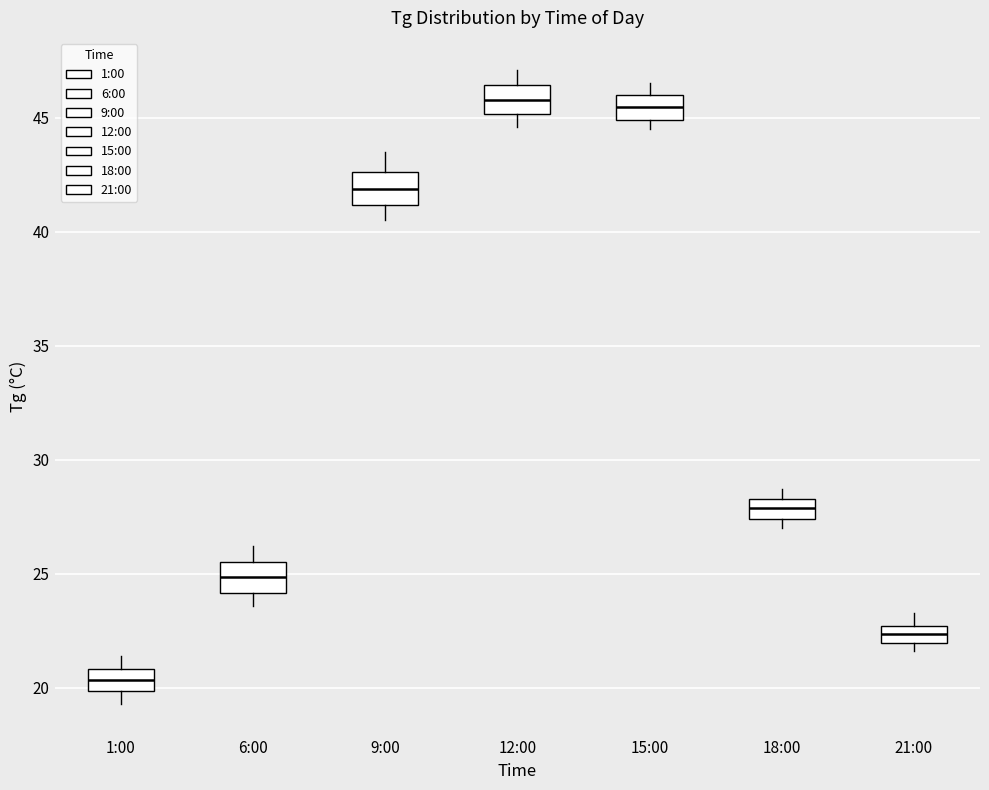

Reading left to right, transcribe this box plot: for each box, give where its median line is, the range the box spans, and where its two whiskers end, as read against the y-axis. The values are not printed on the chart, so give them approximately, as read against the axis.

1:00: median 20.5, box 20.0 to 21.0, whiskers 19.5 to 21.5
6:00: median 25.0, box 24.0 to 25.5, whiskers 23.5 to 26.0
9:00: median 42.0, box 41.0 to 42.5, whiskers 40.5 to 43.5
12:00: median 46.0, box 45.0 to 46.5, whiskers 44.5 to 47.0
15:00: median 45.5, box 45.0 to 46.0, whiskers 44.5 to 46.5
18:00: median 28.0, box 27.5 to 28.5, whiskers 27.0 to 28.5 (just above the box's upper edge)
21:00: median 22.5 (inside the box), box 22.0 to 22.5, whiskers 21.5 to 23.5